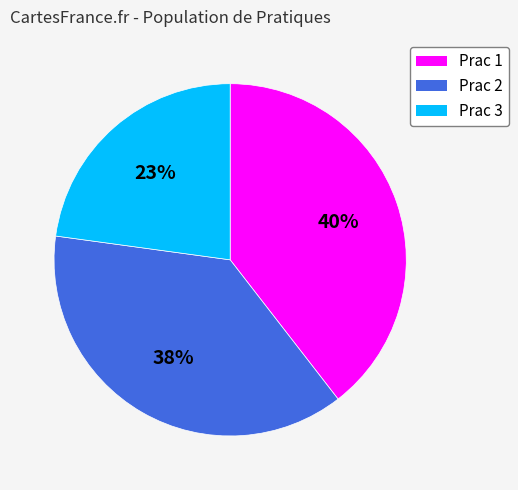

Is the sum of Prac 2 and Prac 1 greater than half?

Yes